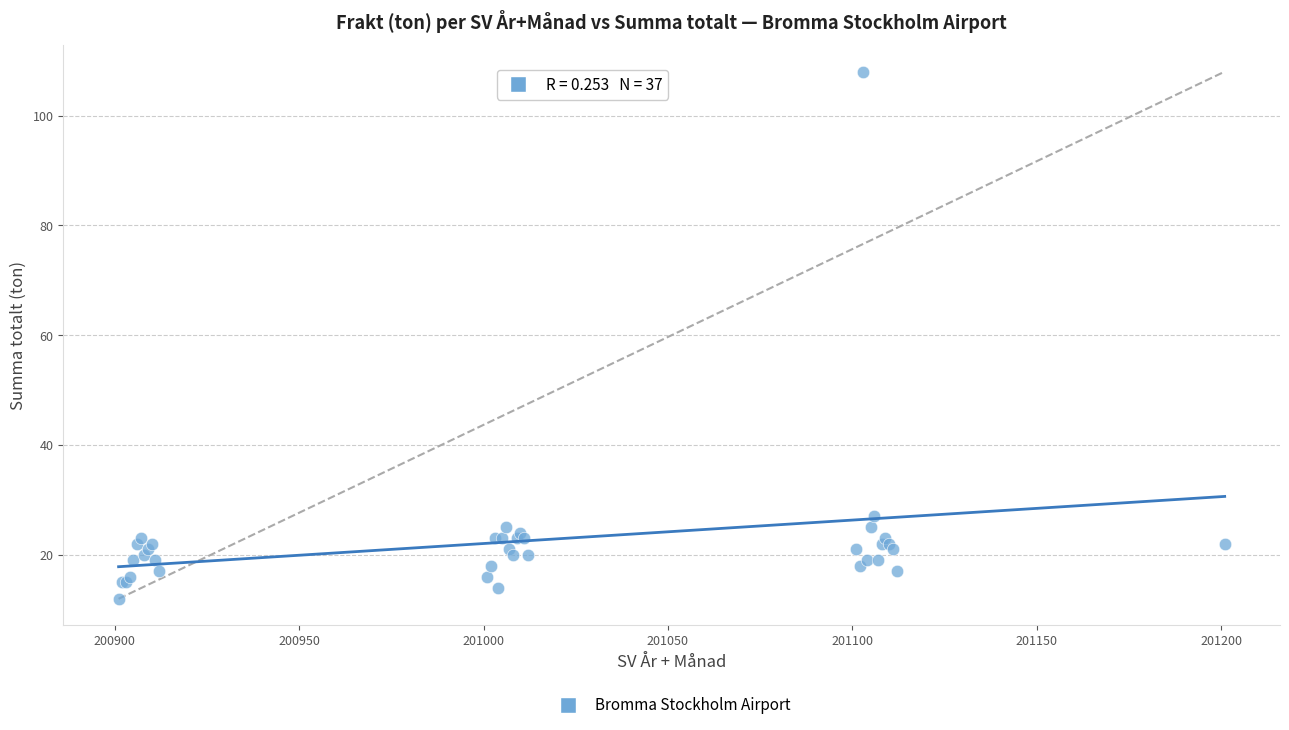

What Y value in the scatter plot is closest to 60?

27